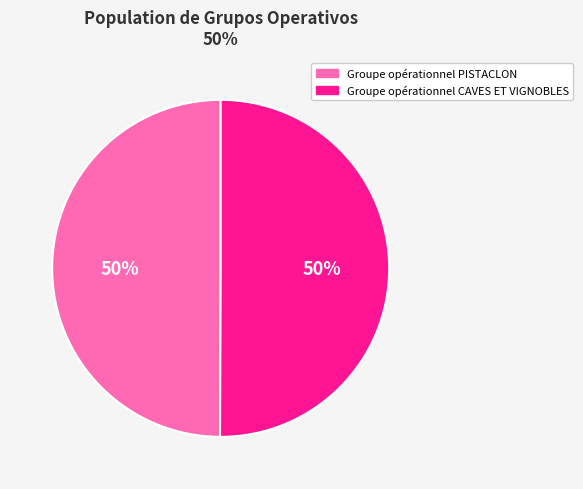

To the nearest percent, what is the combined percentage of Groupe opérationnel PISTACLON and Groupe opérationnel CAVES ET VIGNOBLES?

100%